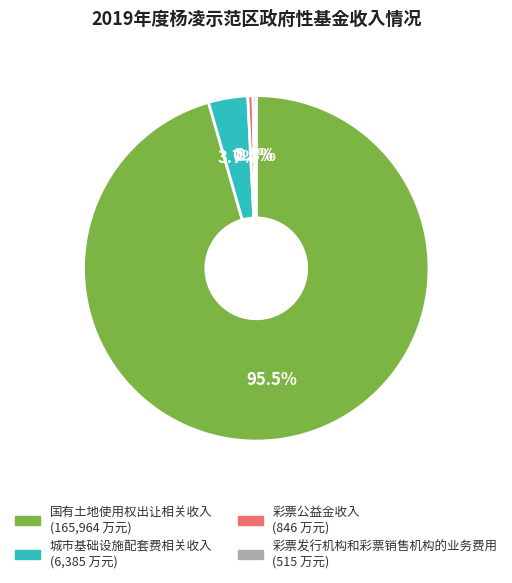

Which category accounts for the majority?

国有土地使用权出让相关收入